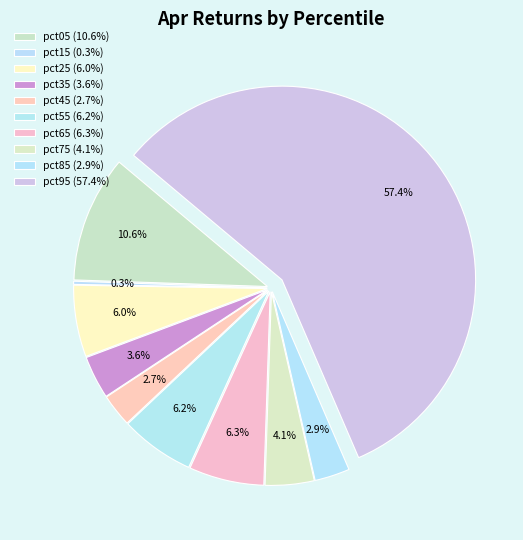

The pct45 slice represents 3% of the pie. True or false?

True